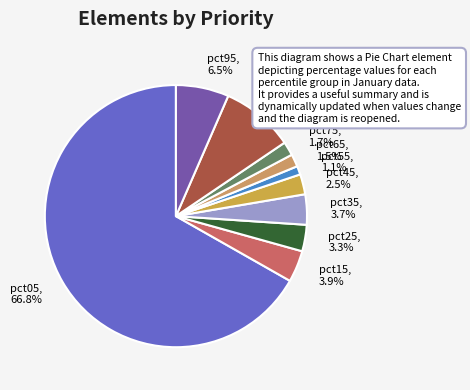

To the nearest percent, what is the average slice percentage?

10%